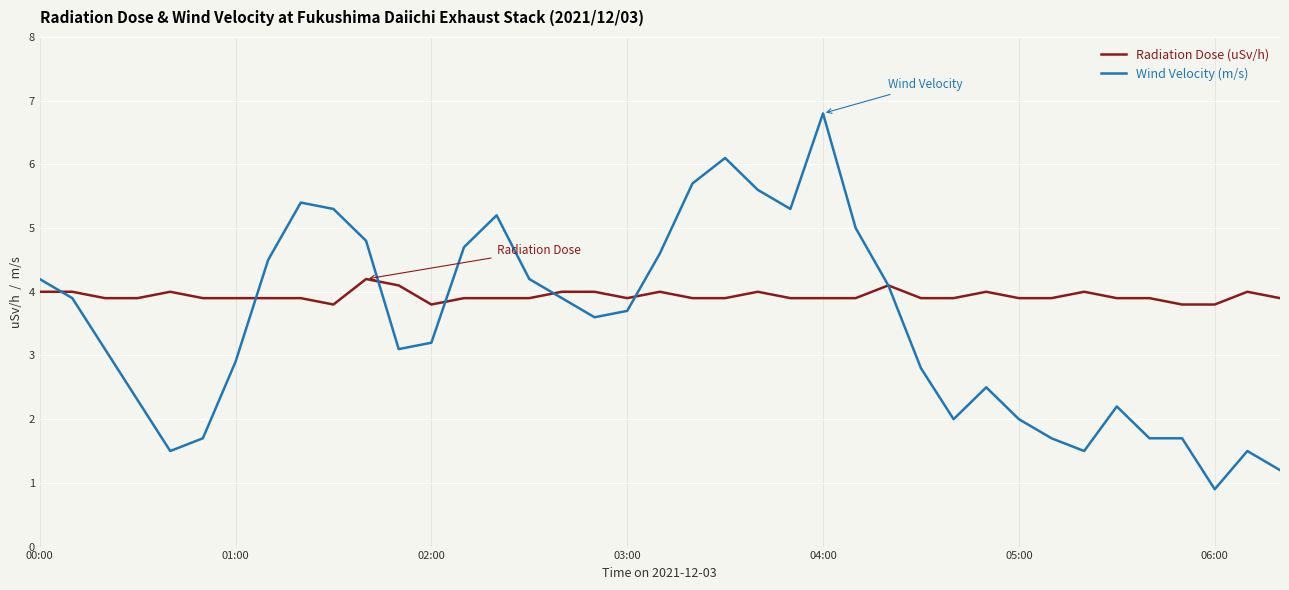

Count the number of categories in the chart.

39